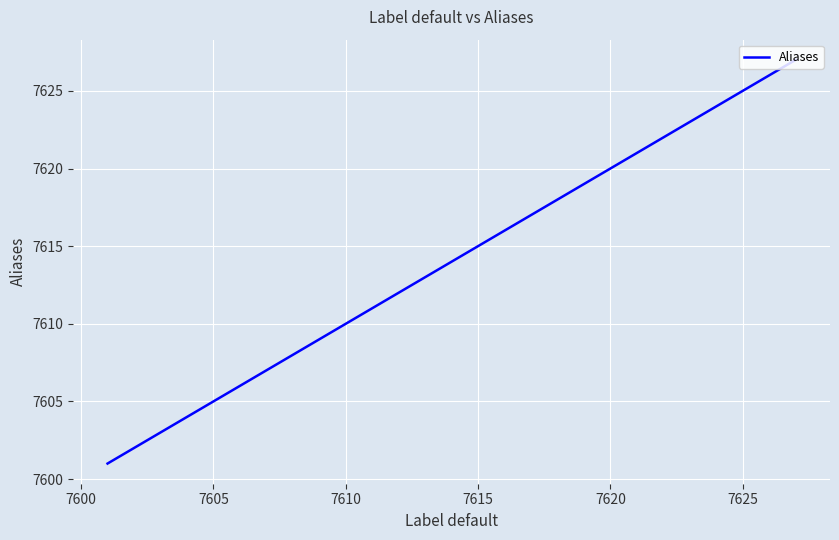

What is the minimum value shown in the chart?

7601